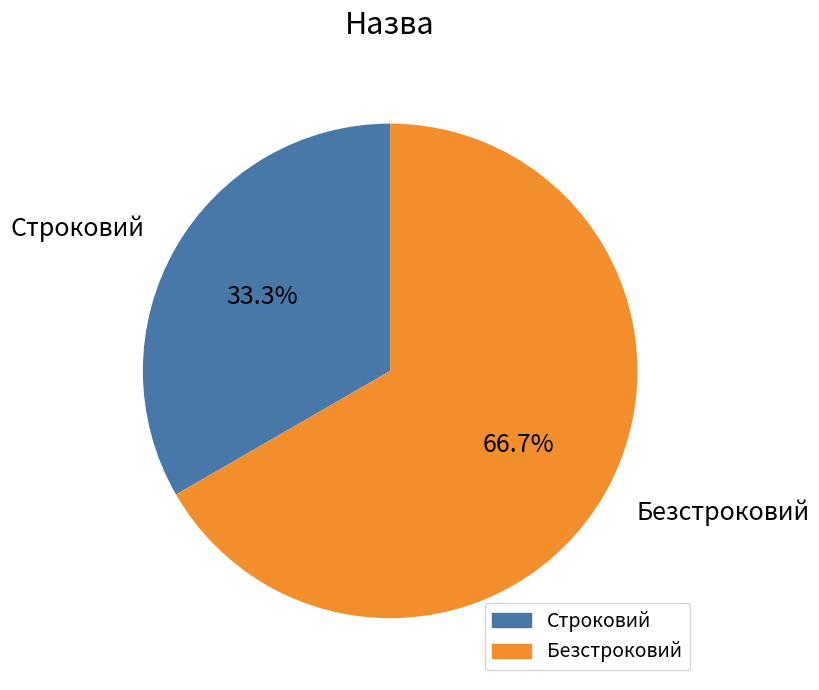

To the nearest percent, what is the average slice percentage?

50%